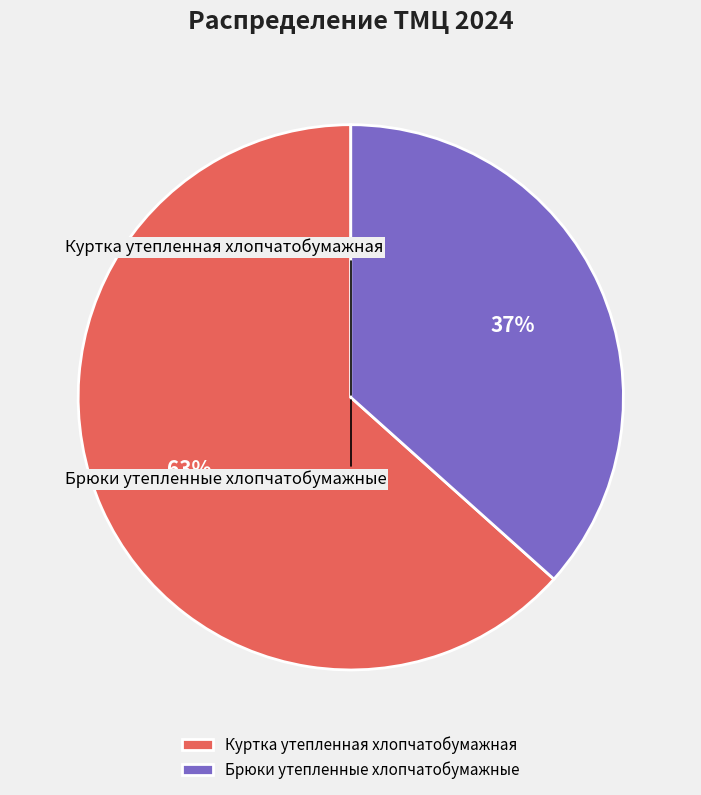

How many segments does this pie chart have?

2